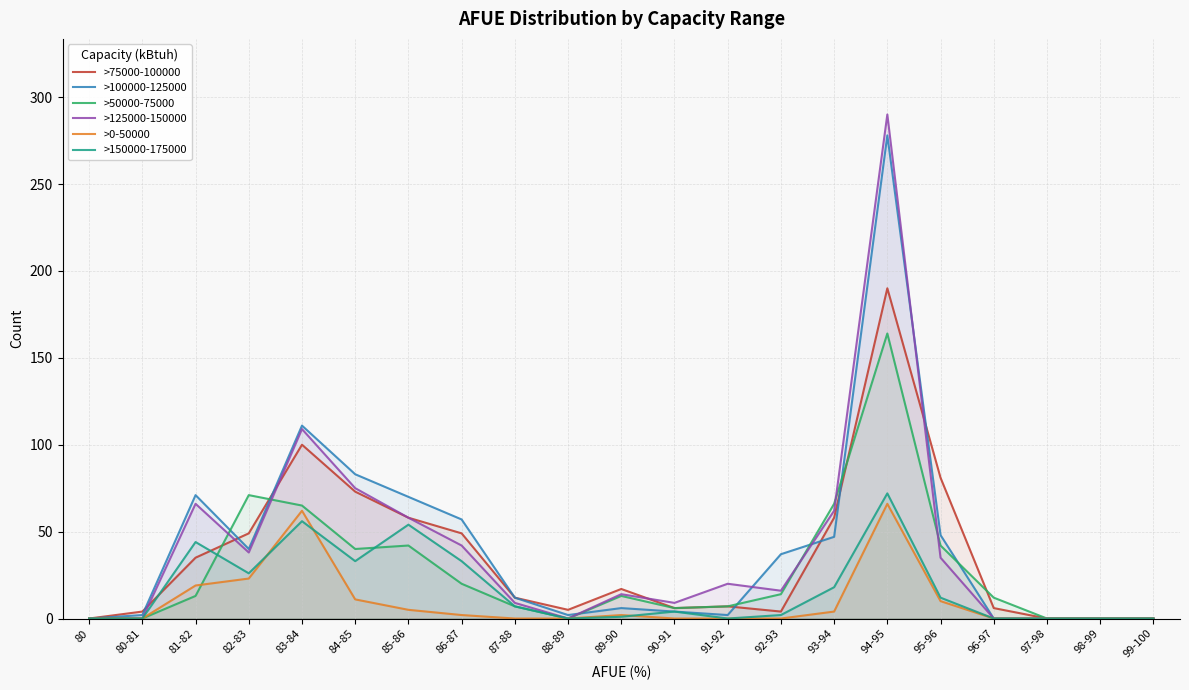

Reading left to right, extract all data points from this chart.

>75000-100000: 0	4	35	49	100	73	58	49	12	5	17	6	7	4	58	190	81	6	0	0	0
>100000-125000: 0	2	71	40	111	83	70	57	12	2	6	4	2	37	47	278	48	0	0	0	0
>50000-75000: 0	0	13	71	65	40	42	20	7	0	13	6	7	14	66	164	42	12	0	0	0
>125000-150000: 0	0	66	38	109	75	58	42	9	0	14	9	20	16	62	290	35	0	0	0	0
>0-50000: 0	0	19	23	62	11	5	2	0	0	2	0	0	0	4	66	10	0	0	0	0
>150000-175000: 0	0	44	26	56	33	54	33	7	0	1	4	0	2	18	72	12	0	0	0	0